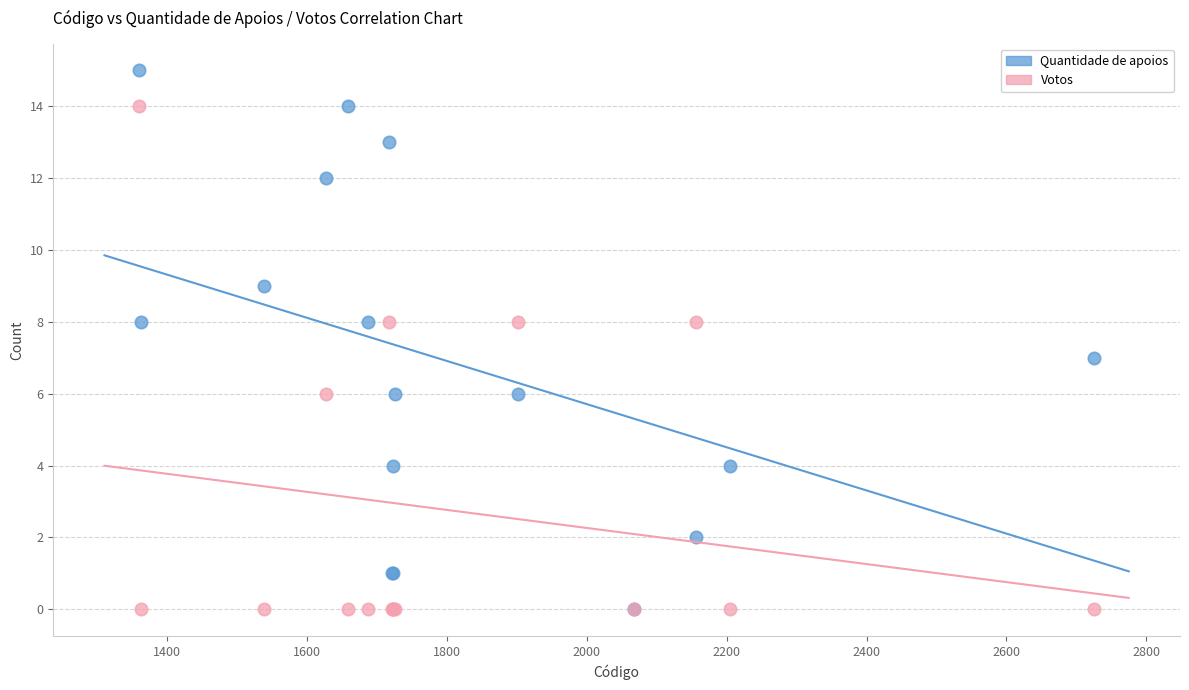

Which series reaches the maximum Y coordinate?

Quantidade de apoios